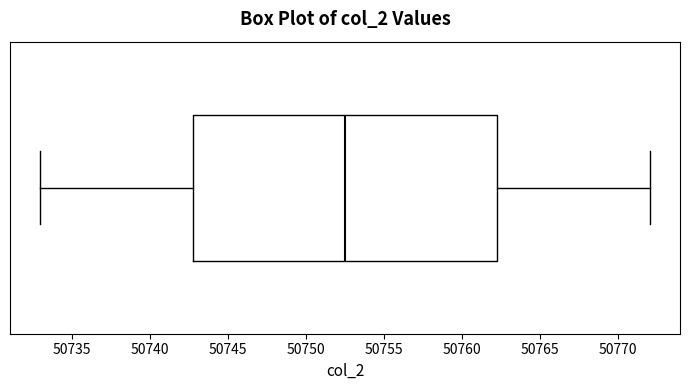

Read this box plot against the x-axis: the position of the median line, the range covered by the box, and the ends of both whiskers. The values are not printed on the chart, so give them approximately, as read against the axis.

median 50752.5, box 50743.0 to 50762.5, whiskers 50733.0 to 50772.0